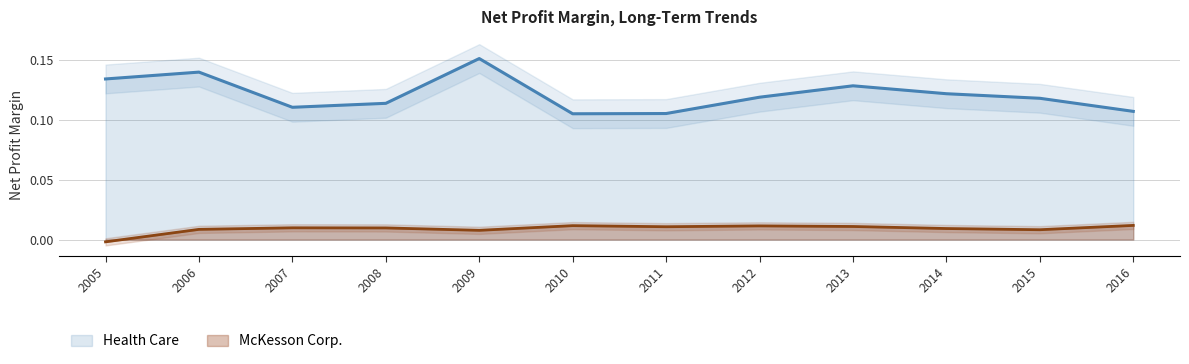

Reading left to right, what are all the values shown in this chart?

McKesson Corp.: 2005=-0.0	2006=0.0	2007=0.0	2008=0.0	2009=0.0	2010=0.0	2011=0.0	2012=0.0	2013=0.0	2014=0.0	2015=0.0	2016=0.0
Health Care: 2005=0.1	2006=0.1	2007=0.1	2008=0.1	2009=0.2	2010=0.1	2011=0.1	2012=0.1	2013=0.1	2014=0.1	2015=0.1	2016=0.1